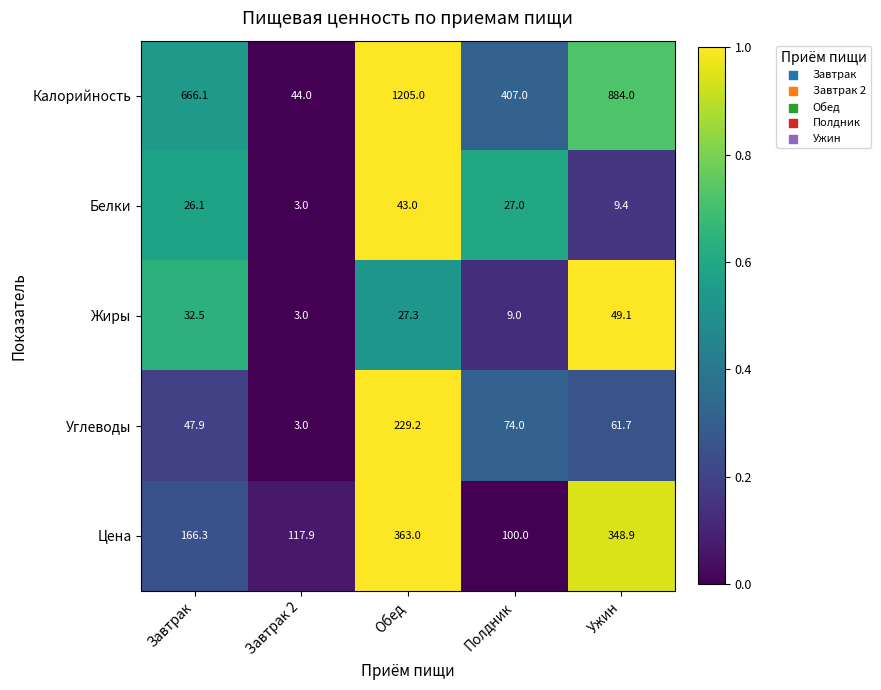

List the series in order of their peak value, lowest first.

Белки, Жиры, Углеводы, Цена, Калорийность